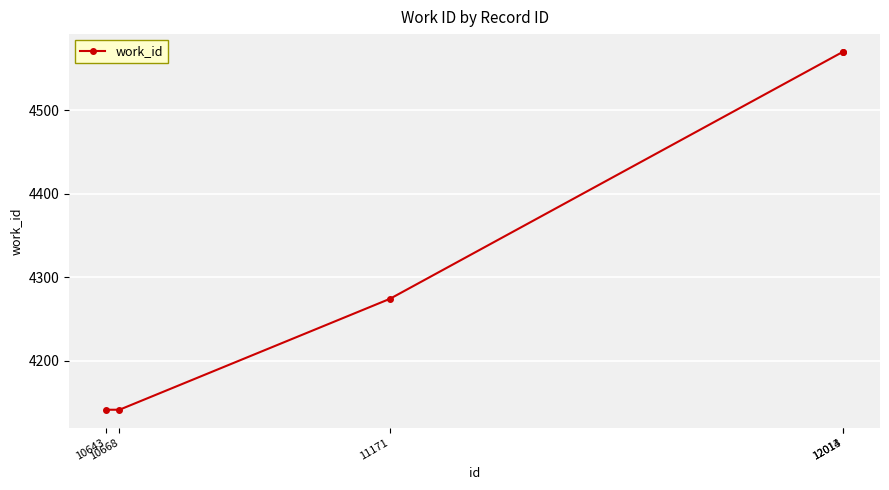

What is the change in value from 10643 to 12013?

+429